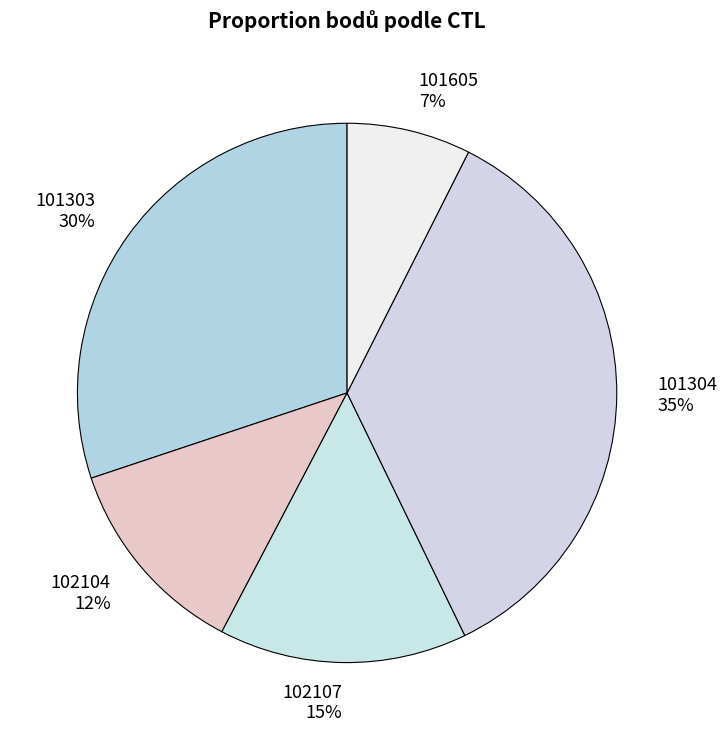

How many segments does this pie chart have?

5